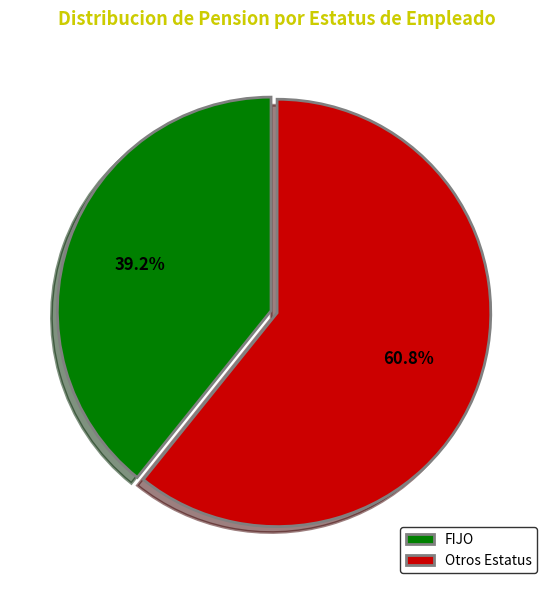

Combined, do FIJO and Otros Estatus account for over 50%?

Yes